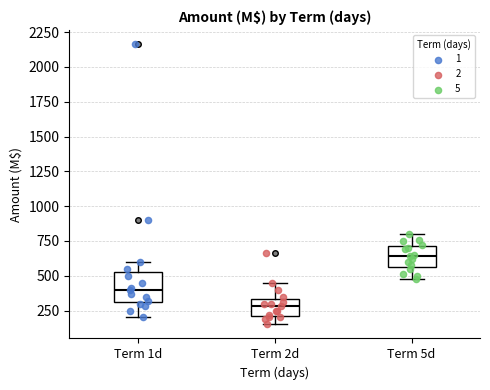

Reading left to right, transcribe this box plot: for each box, give where its median line is, the range the box spans, and where its two whiskers end, as read against the y-axis. The values are not printed on the chart, so give them approximately, as read against the axis.

Term 1d: median 400, box 300 to 550, whiskers 200 to 600
Term 2d: median 300, box 200 to 350, whiskers 150 to 450
Term 5d: median 650, box 550 to 700, whiskers 500 to 800